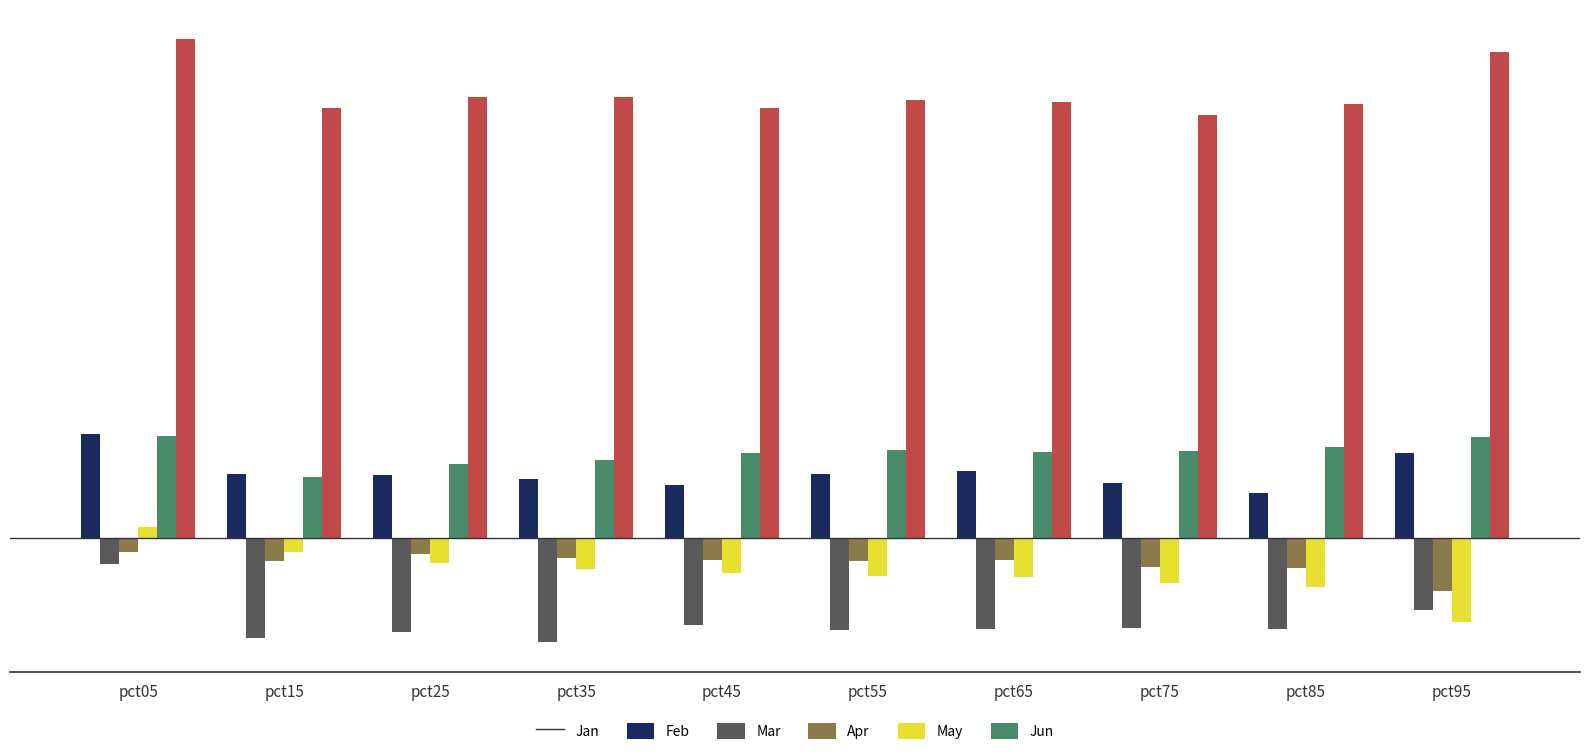

What are all the series names shown in the legend?

Jan, Feb, Mar, Apr, May, Jun